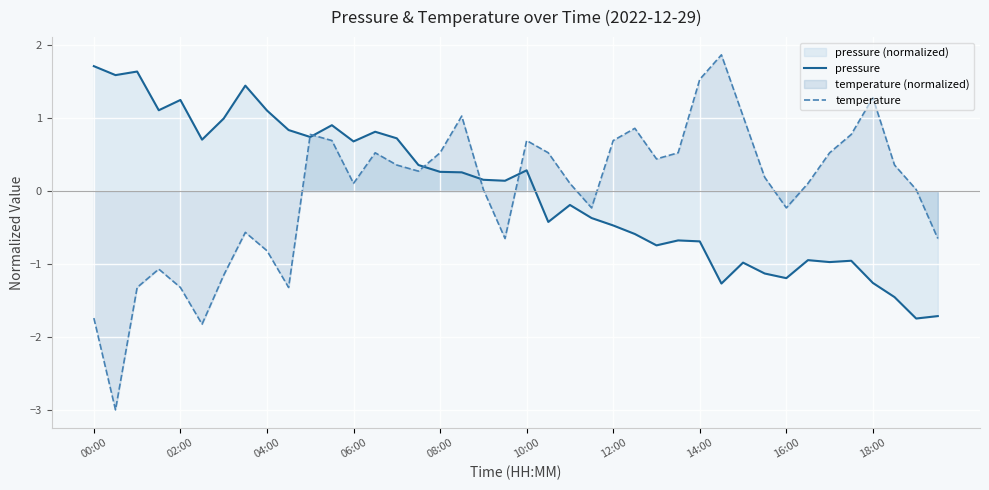

What is the highest value of the pressure series?

1.7